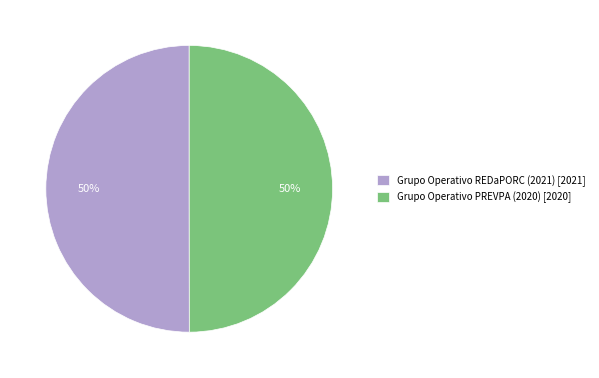

Do Grupo Operativo PREVPA (2020) [2020] and Grupo Operativo REDaPORC (2021) [2021] together represent more than half of the pie?

Yes